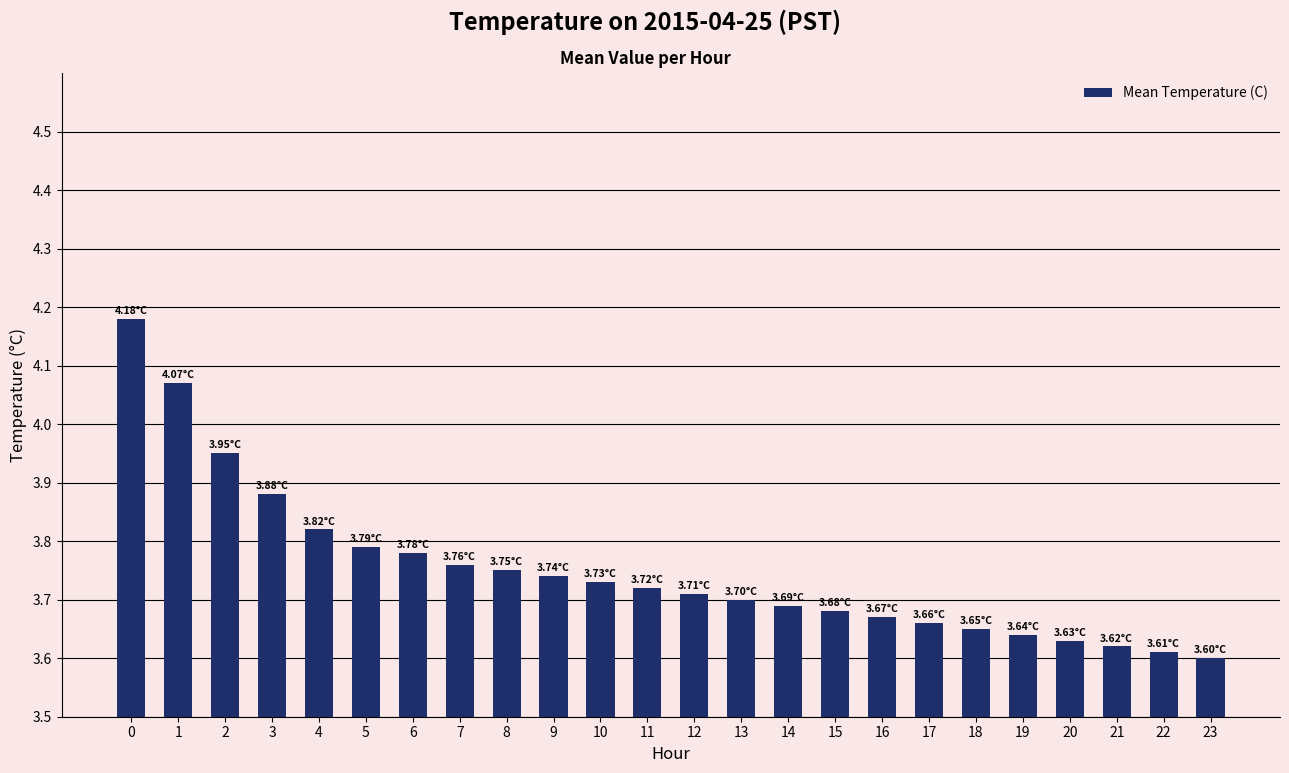

Rank the categories by value from lowest to highest.

23, 22, 21, 20, 19, 18, 17, 16, 15, 14, 13, 12, 11, 10, 9, 8, 7, 6, 5, 4, 3, 2, 1, 0